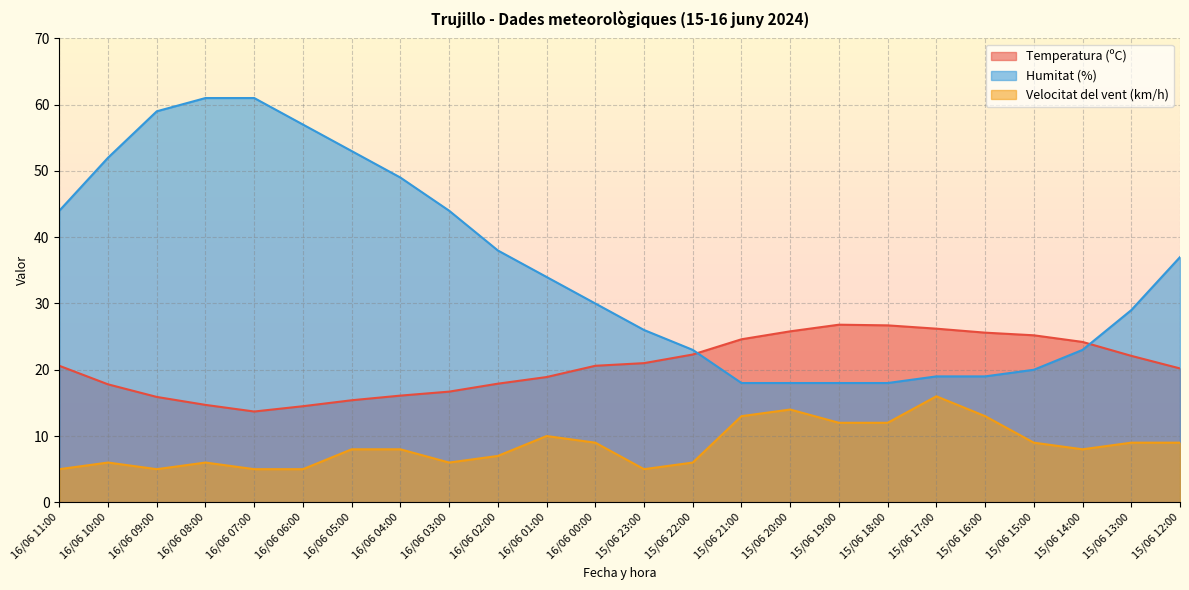

Reading left to right, what are all the values shown in this chart?

Temperatura (ºC): 16/06 11:00=20.6	16/06 10:00=17.8	16/06 09:00=15.9	16/06 08:00=14.7	16/06 07:00=13.7	16/06 06:00=14.5	16/06 05:00=15.4	16/06 04:00=16.1	16/06 03:00=16.7	16/06 02:00=17.9	16/06 01:00=18.9	16/06 00:00=20.6	15/06 23:00=21.0	15/06 22:00=22.3	15/06 21:00=24.6	15/06 20:00=25.8	15/06 19:00=26.8	15/06 18:00=26.7	15/06 17:00=26.2	15/06 16:00=25.6	15/06 15:00=25.2	15/06 14:00=24.2	15/06 13:00=22.1	15/06 12:00=20.2
Humitat (%): 16/06 11:00=44.0	16/06 10:00=52.0	16/06 09:00=59.0	16/06 08:00=61.0	16/06 07:00=61.0	16/06 06:00=57.0	16/06 05:00=53.0	16/06 04:00=49.0	16/06 03:00=44.0	16/06 02:00=38.0	16/06 01:00=34.0	16/06 00:00=30.0	15/06 23:00=26.0	15/06 22:00=23.0	15/06 21:00=18.0	15/06 20:00=18.0	15/06 19:00=18.0	15/06 18:00=18.0	15/06 17:00=19.0	15/06 16:00=19.0	15/06 15:00=20.0	15/06 14:00=23.0	15/06 13:00=29.0	15/06 12:00=37.0
Velocitat del vent (km/h): 16/06 11:00=5.0	16/06 10:00=6.0	16/06 09:00=5.0	16/06 08:00=6.0	16/06 07:00=5.0	16/06 06:00=5.0	16/06 05:00=8.0	16/06 04:00=8.0	16/06 03:00=6.0	16/06 02:00=7.0	16/06 01:00=10.0	16/06 00:00=9.0	15/06 23:00=5.0	15/06 22:00=6.0	15/06 21:00=13.0	15/06 20:00=14.0	15/06 19:00=12.0	15/06 18:00=12.0	15/06 17:00=16.0	15/06 16:00=13.0	15/06 15:00=9.0	15/06 14:00=8.0	15/06 13:00=9.0	15/06 12:00=9.0